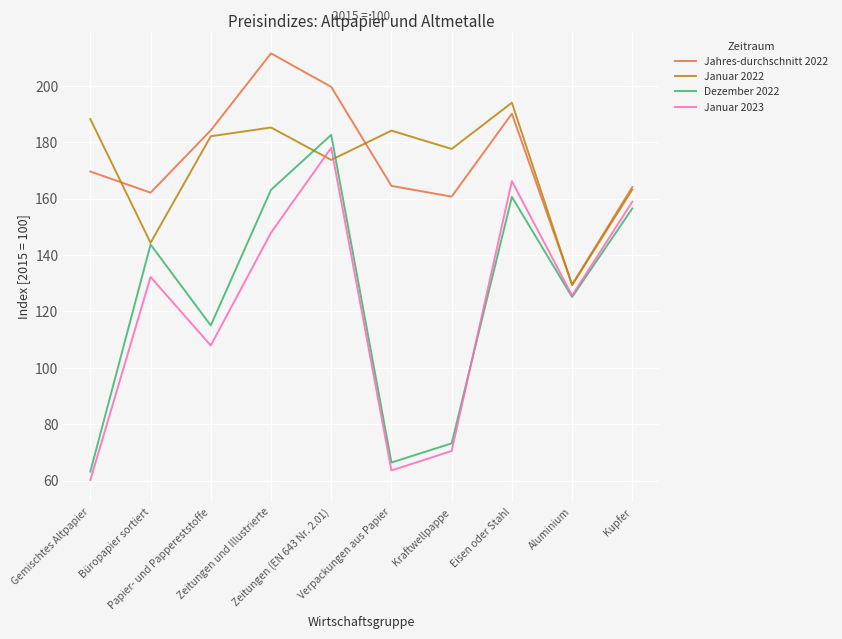

What is the maximum value shown in the chart?

211.5